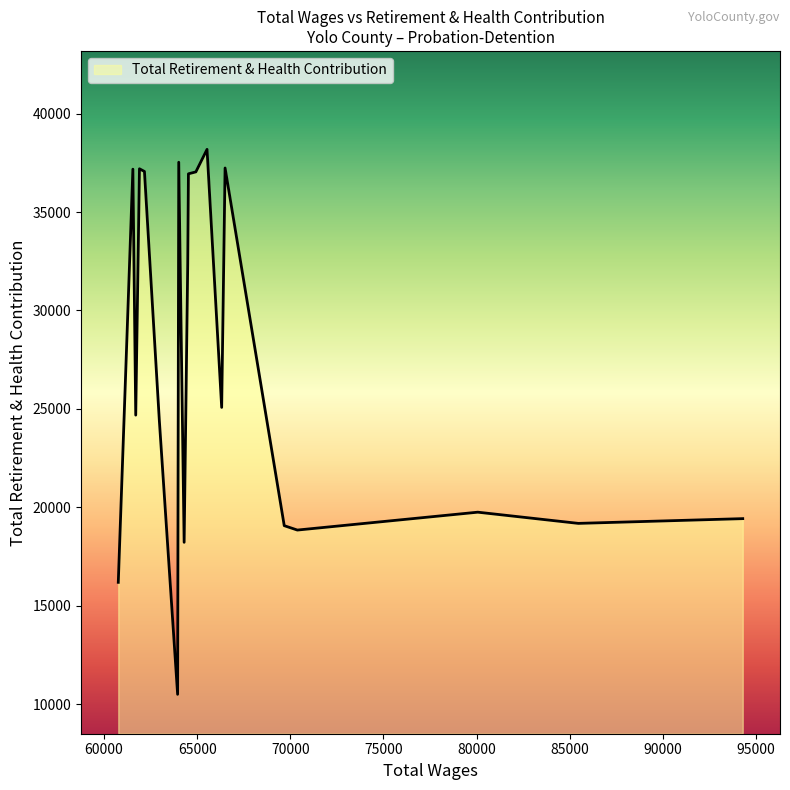

What is the minimum value shown in the chart?

10501